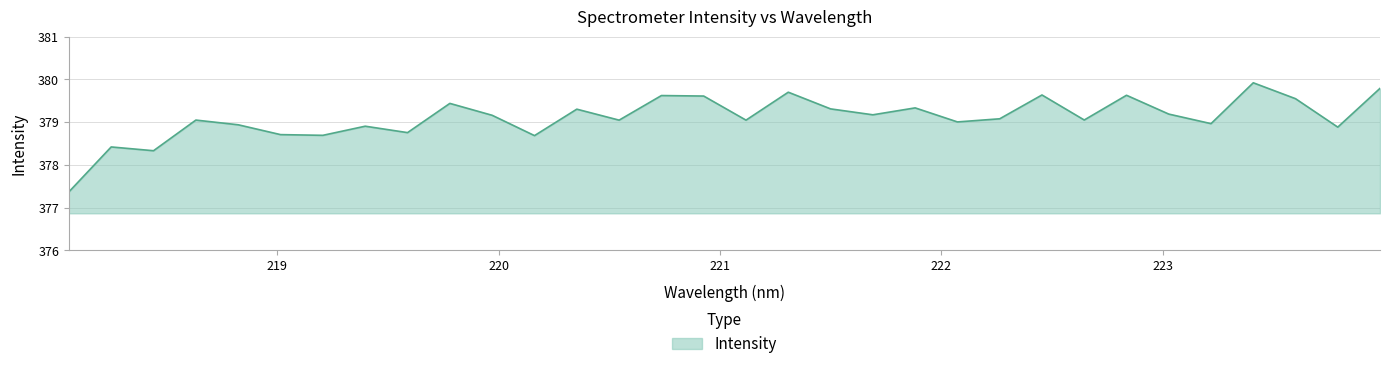

What is the maximum value shown in the chart?

379.9